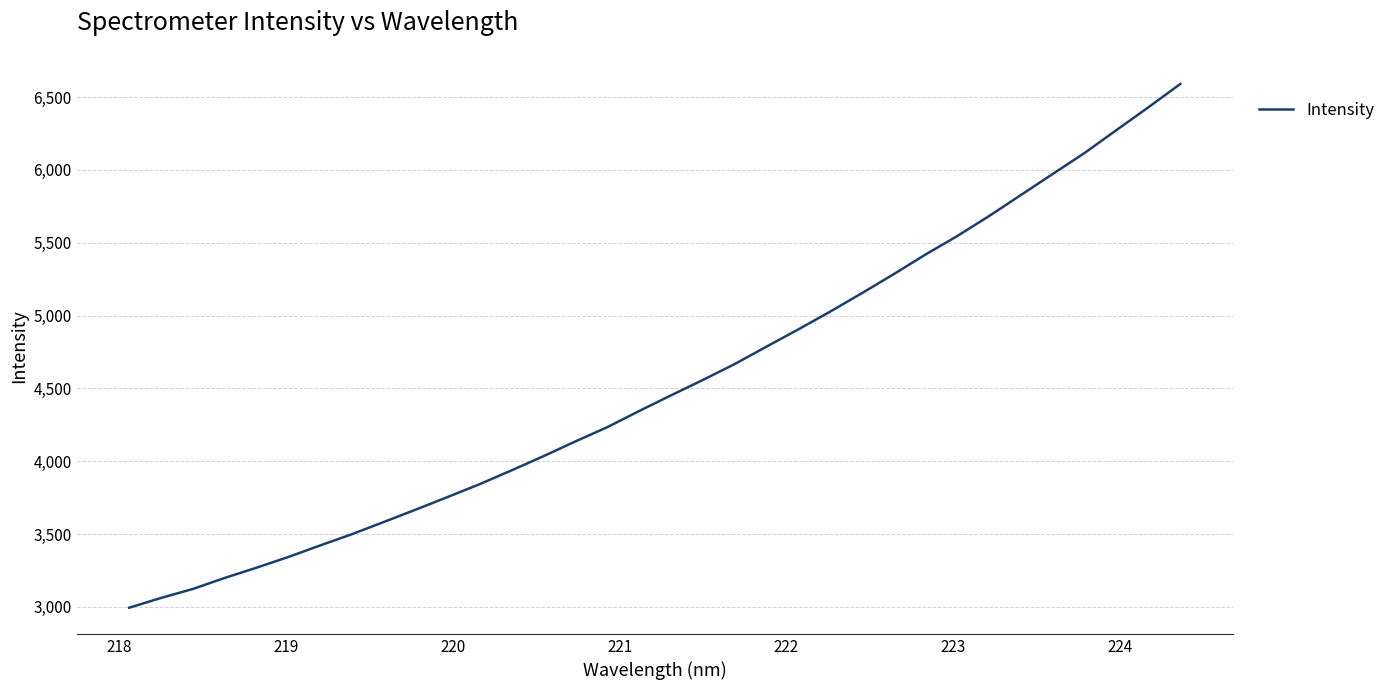

What is the difference between the maximum and minimum values?

3595.7